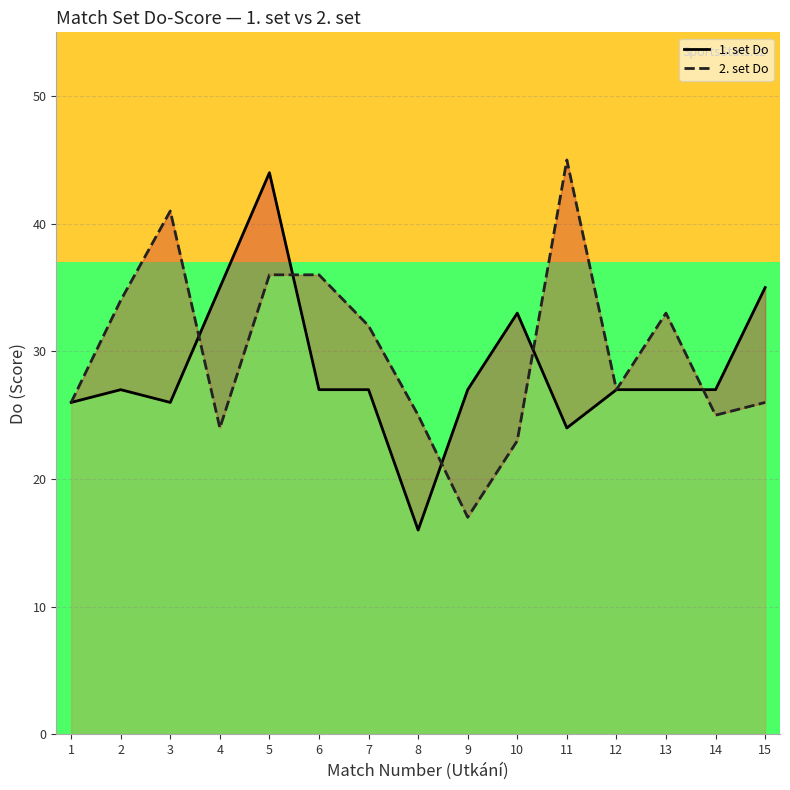

What is the difference between the highest and lowest values at 8?

9